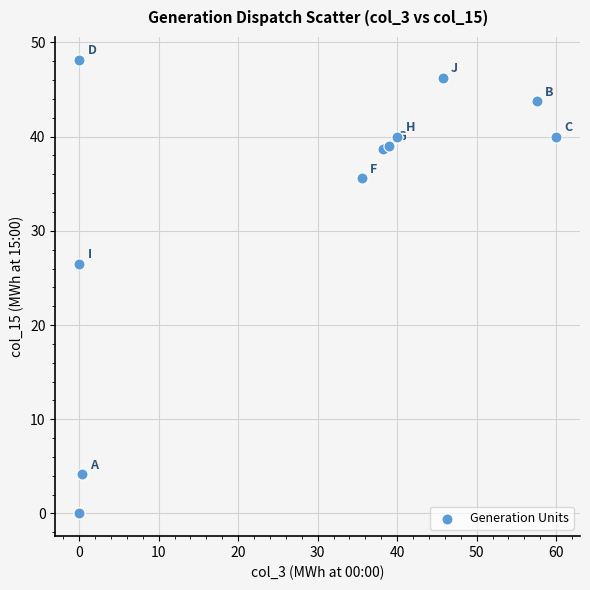

What Y value in the scatter plot is closest to 24?

26.5